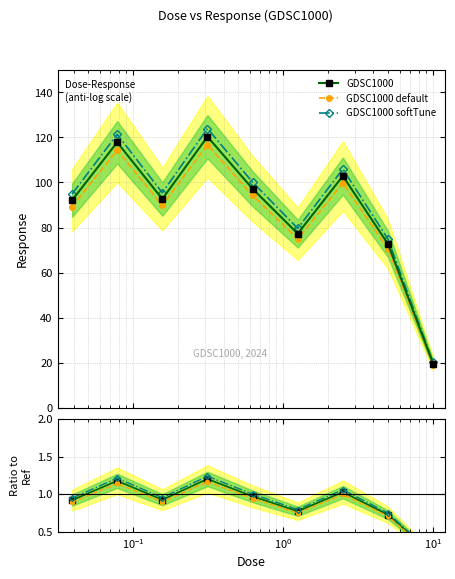

True or false: GDSC1000 default has more than 1 interior local peaks.

True